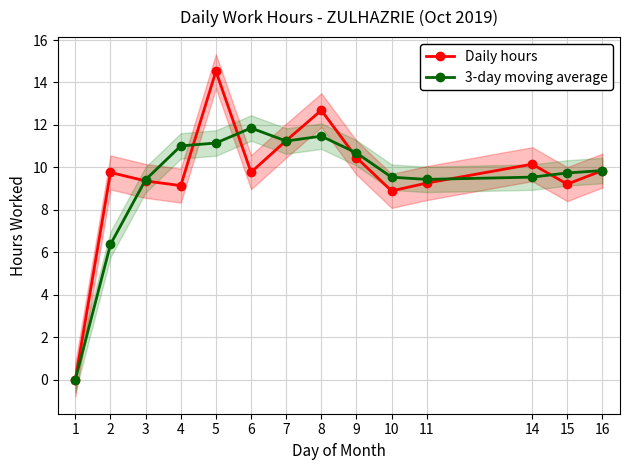

How many positive values does the Daily hours series have?

13